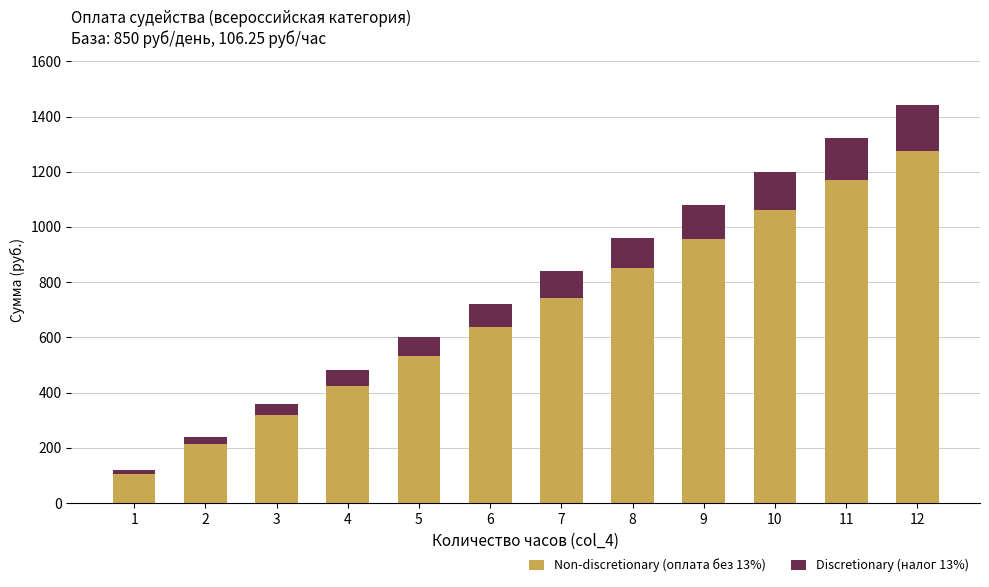

At which category is the sum across all series the highest?

12